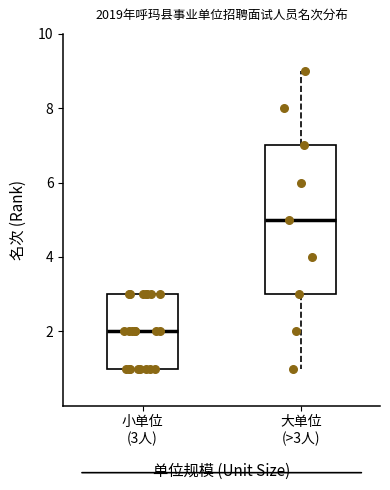

Reading left to right, transcribe this box plot: for each box, give where its median line is, the range the box spans, and where its two whiskers end, as read against the y-axis. The values are not printed on the chart, so give them approximately, as read against the axis.

小单位 (3人): median 2, box 1 to 3, whiskers 1 to 3
大单位 (>3人): median 5, box 3 to 7, whiskers 1 to 9